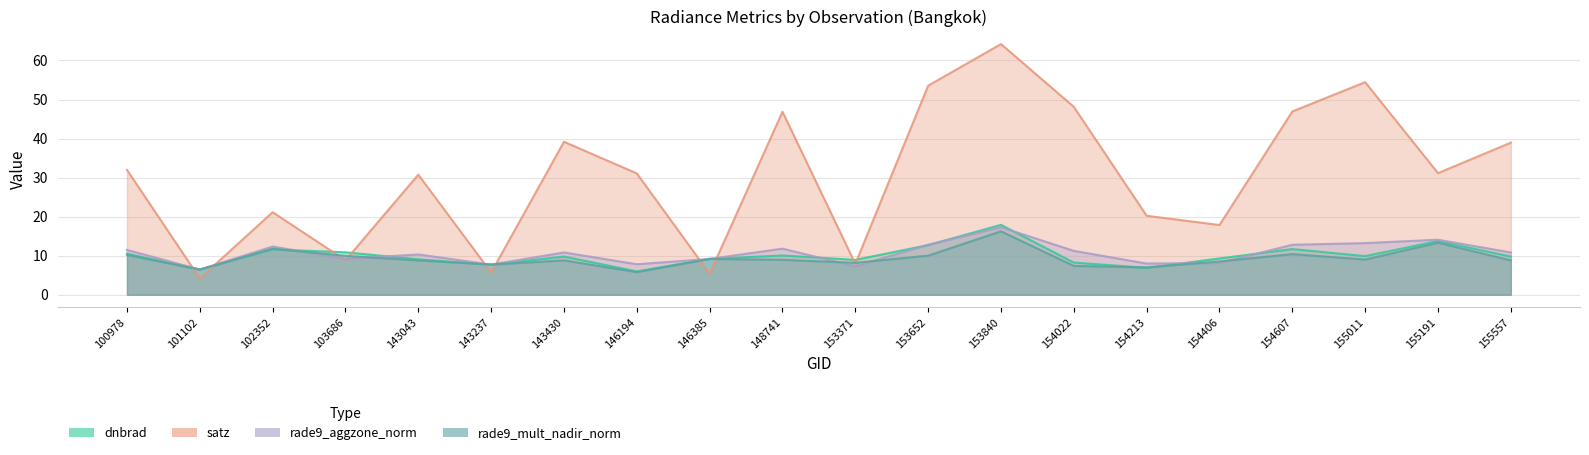

What is the minimum value for satz?

4.2